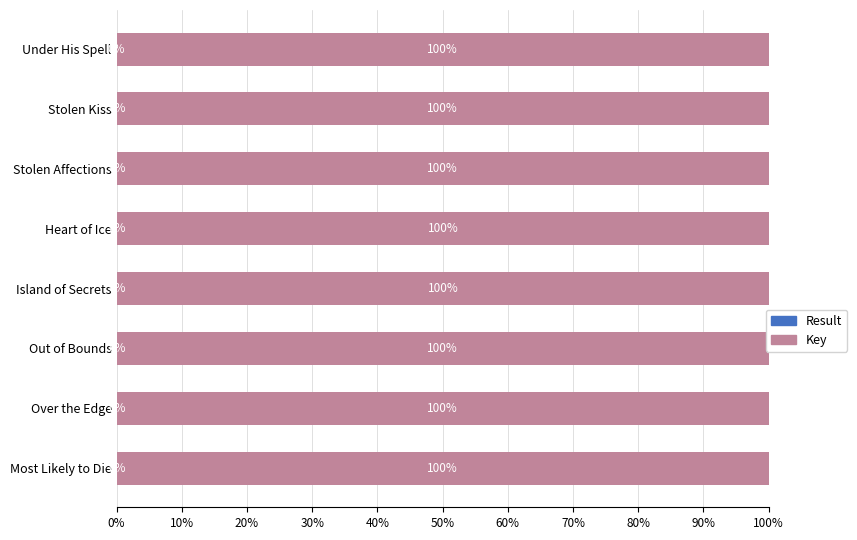

What is the total value across all series at Out of Bounds?

100.0